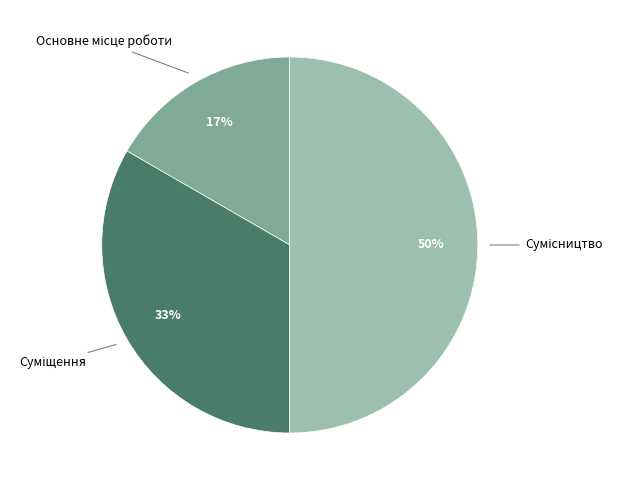

To the nearest percent, what is the average slice percentage?

33%